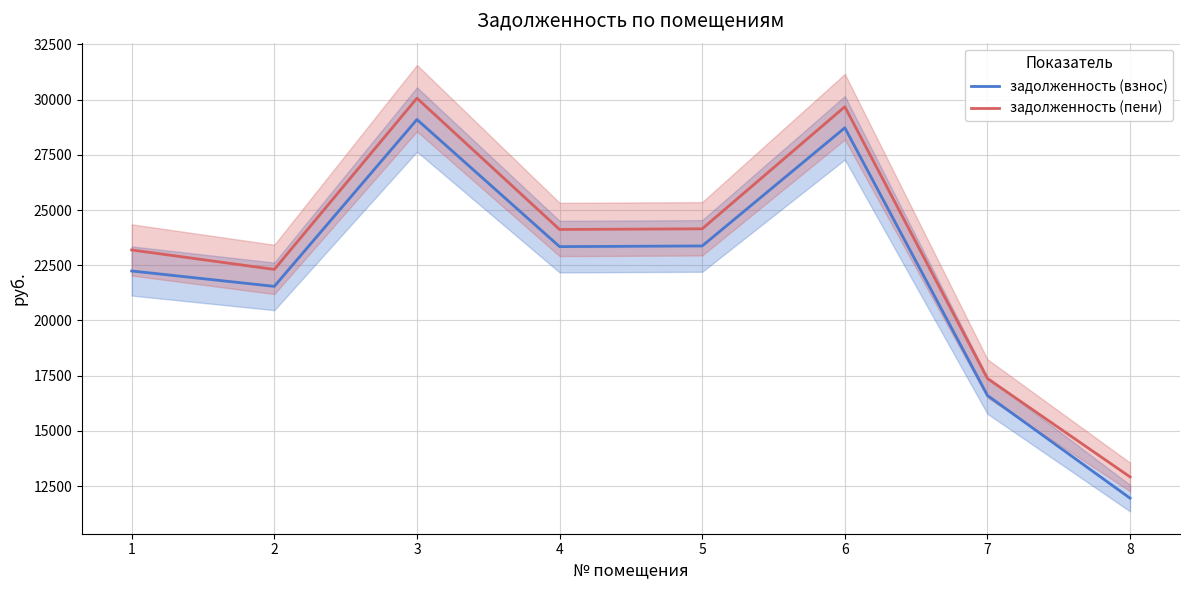

Which series changed the most between 4 and 8?

задолженность (взнос)